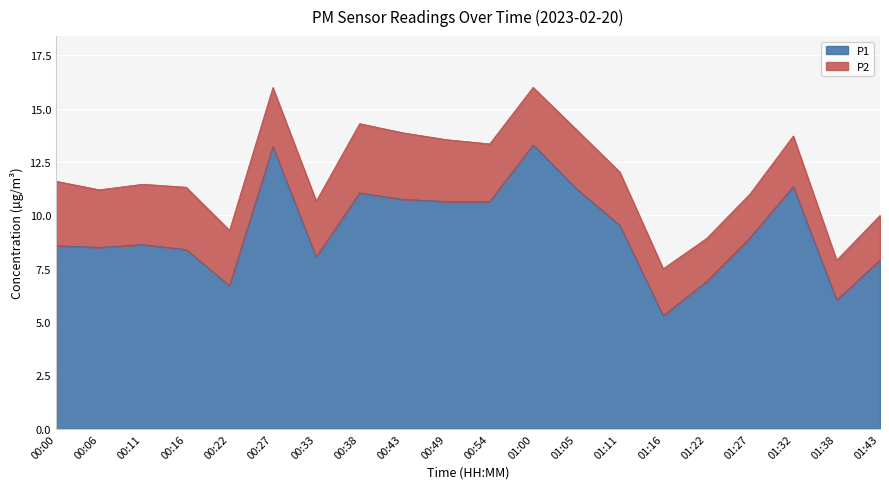

Reading left to right, extract all data points from this chart.

00:00=8.6	00:06=8.5	00:11=8.6	00:16=8.4	00:22=6.7	00:27=13.2	00:33=8.1	00:38=11.1	00:43=10.8	00:49=10.7	00:54=10.7	01:00=13.3	01:05=11.2	01:11=9.5	01:16=5.3	01:22=6.9	01:27=8.9	01:32=11.3	01:38=6.0	01:43=7.9